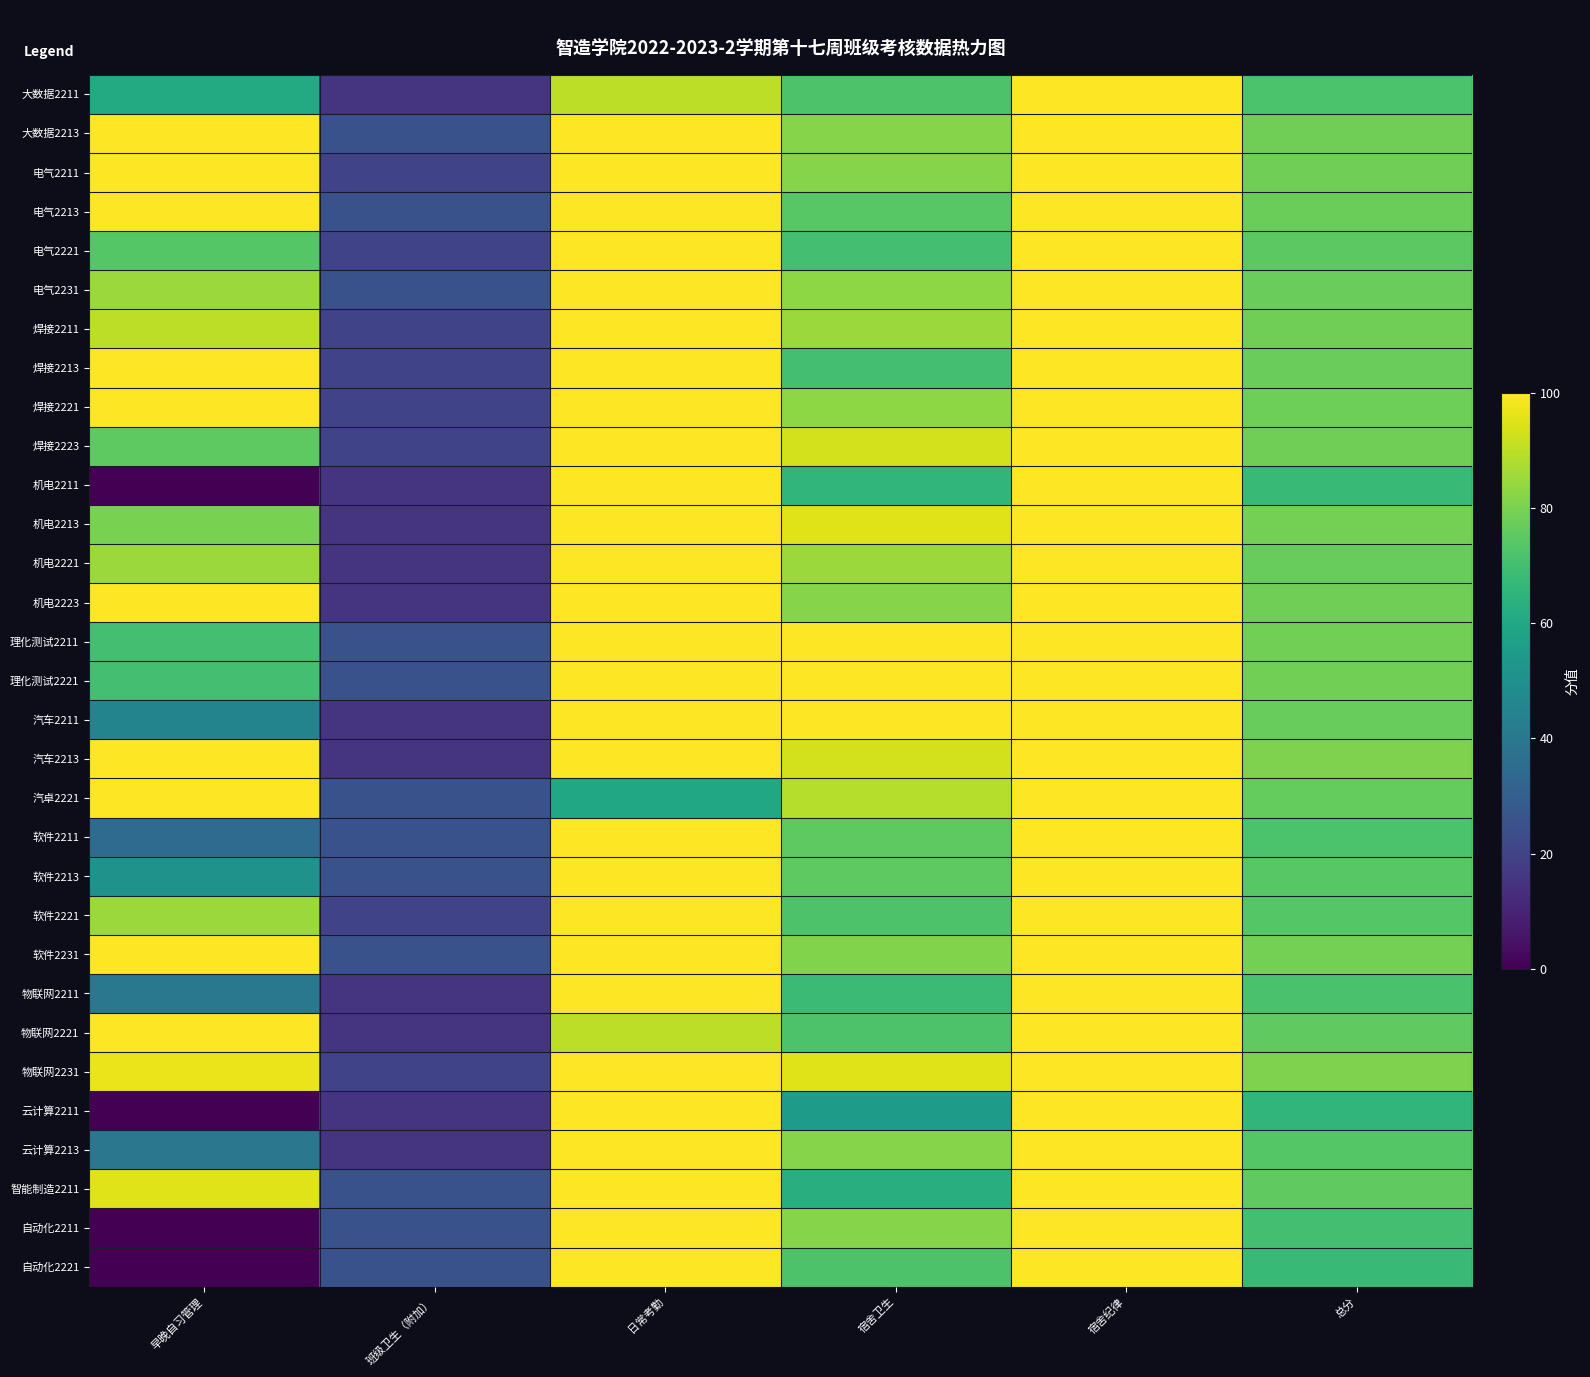

Reading left to right, extract all data points from this chart.

大数据2211: 早晚自习管理=61.0	班级卫生（附加）=15.0	日常考勤=90.0	宿舍卫生=72.0	宿舍纪律=100.0	总分=71.8
大数据2213: 早晚自习管理=100.0	班级卫生（附加）=25.0	日常考勤=100.0	宿舍卫生=82.0	宿舍纪律=100.0	总分=78.3
电气2211: 早晚自习管理=100.0	班级卫生（附加）=20.0	日常考勤=100.0	宿舍卫生=82.0	宿舍纪律=100.0	总分=78.3
电气2213: 早晚自习管理=100.0	班级卫生（附加）=25.0	日常考勤=100.0	宿舍卫生=74.0	宿舍纪律=100.0	总分=77.7
电气2221: 早晚自习管理=73.5	班级卫生（附加）=20.0	日常考勤=100.0	宿舍卫生=70.0	宿舍纪律=100.0	总分=74.7
电气2231: 早晚自习管理=85.0	班级卫生（附加）=25.0	日常考勤=100.0	宿舍卫生=83.0	宿舍纪律=100.0	总分=77.1
焊接2211: 早晚自习管理=90.0	班级卫生（附加）=20.0	日常考勤=100.0	宿舍卫生=85.0	宿舍纪律=100.0	总分=78.4
焊接2213: 早晚自习管理=100.0	班级卫生（附加）=20.0	日常考勤=100.0	宿舍卫生=70.0	宿舍纪律=100.0	总分=77.2
焊接2221: 早晚自习管理=100.0	班级卫生（附加）=20.0	日常考勤=100.0	宿舍卫生=83.0	宿舍纪律=100.0	总分=78.1
焊接2223: 早晚自习管理=75.0	班级卫生（附加）=20.0	日常考勤=100.0	宿舍卫生=93.0	宿舍纪律=100.0	总分=78.3
机电2211: 早晚自习管理=0.0	班级卫生（附加）=15.0	日常考勤=100.0	宿舍卫生=66.0	宿舍纪律=100.0	总分=67.4
机电2213: 早晚自习管理=80.0	班级卫生（附加）=15.0	日常考勤=100.0	宿舍卫生=95.0	宿舍纪律=100.0	总分=79.2
机电2221: 早晚自习管理=85.0	班级卫生（附加）=15.0	日常考勤=100.0	宿舍卫生=85.0	宿舍纪律=100.0	总分=76.6
机电2223: 早晚自习管理=100.0	班级卫生（附加）=15.0	日常考勤=100.0	宿舍卫生=82.0	宿舍纪律=100.0	总分=78.3
理化测试2211: 早晚自习管理=70.0	班级卫生（附加）=25.0	日常考勤=100.0	宿舍卫生=100.0	宿舍纪律=100.0	总分=78.8
理化测试2221: 早晚自习管理=70.0	班级卫生（附加）=25.0	日常考勤=100.0	宿舍卫生=100.0	宿舍纪律=100.0	总分=78.8
汽车2211: 早晚自习管理=45.0	班级卫生（附加）=15.0	日常考勤=100.0	宿舍卫生=100.0	宿舍纪律=100.0	总分=76.8
汽车2213: 早晚自习管理=100.0	班级卫生（附加）=15.0	日常考勤=100.0	宿舍卫生=93.0	宿舍纪律=100.0	总分=80.7
汽卓2221: 早晚自习管理=100.0	班级卫生（附加）=25.0	日常考勤=60.0	宿舍卫生=89.0	宿舍纪律=100.0	总分=76.2
软件2211: 早晚自习管理=35.0	班级卫生（附加）=25.0	日常考勤=100.0	宿舍卫生=75.0	宿舍纪律=100.0	总分=71.8
软件2213: 早晚自习管理=51.0	班级卫生（附加）=25.0	日常考勤=100.0	宿舍卫生=75.0	宿舍纪律=99.9	总分=74.1
软件2221: 早晚自习管理=85.0	班级卫生（附加）=20.0	日常考勤=100.0	宿舍卫生=72.0	宿舍纪律=100.0	总分=73.5
软件2231: 早晚自习管理=100.0	班级卫生（附加）=25.0	日常考勤=100.0	宿舍卫生=81.0	宿舍纪律=100.0	总分=79.0
物联网2211: 早晚自习管理=40.0	班级卫生（附加）=15.0	日常考勤=100.0	宿舍卫生=68.0	宿舍纪律=100.0	总分=71.3
物联网2221: 早晚自习管理=100.0	班级卫生（附加）=15.0	日常考勤=90.0	宿舍卫生=72.0	宿舍纪律=100.0	总分=75.8
物联网2231: 早晚自习管理=97.0	班级卫生（附加）=20.0	日常考勤=100.0	宿舍卫生=95.0	宿舍纪律=100.0	总分=80.6
云计算2211: 早晚自习管理=0.0	班级卫生（附加）=15.0	日常考勤=100.0	宿舍卫生=55.0	宿舍纪律=100.0	总分=66.0
云计算2213: 早晚自习管理=39.5	班级卫生（附加）=15.0	日常考勤=100.0	宿舍卫生=82.0	宿舍纪律=100.0	总分=73.5
智能制造2211: 早晚自习管理=95.0	班级卫生（附加）=25.0	日常考勤=100.0	宿舍卫生=63.0	宿舍纪律=100.0	总分=75.7
自动化2211: 早晚自习管理=0.0	班级卫生（附加）=25.0	日常考勤=100.0	宿舍卫生=82.0	宿舍纪律=100.0	总分=70.2
自动化2221: 早晚自习管理=0.0	班级卫生（附加）=25.0	日常考勤=100.0	宿舍卫生=72.0	宿舍纪律=100.0	总分=67.9